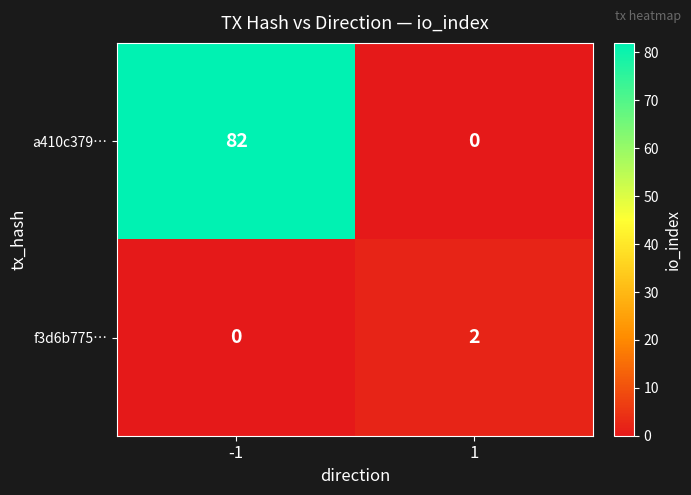

The f3d6b775… series shows 2 at 1. True or false?

True